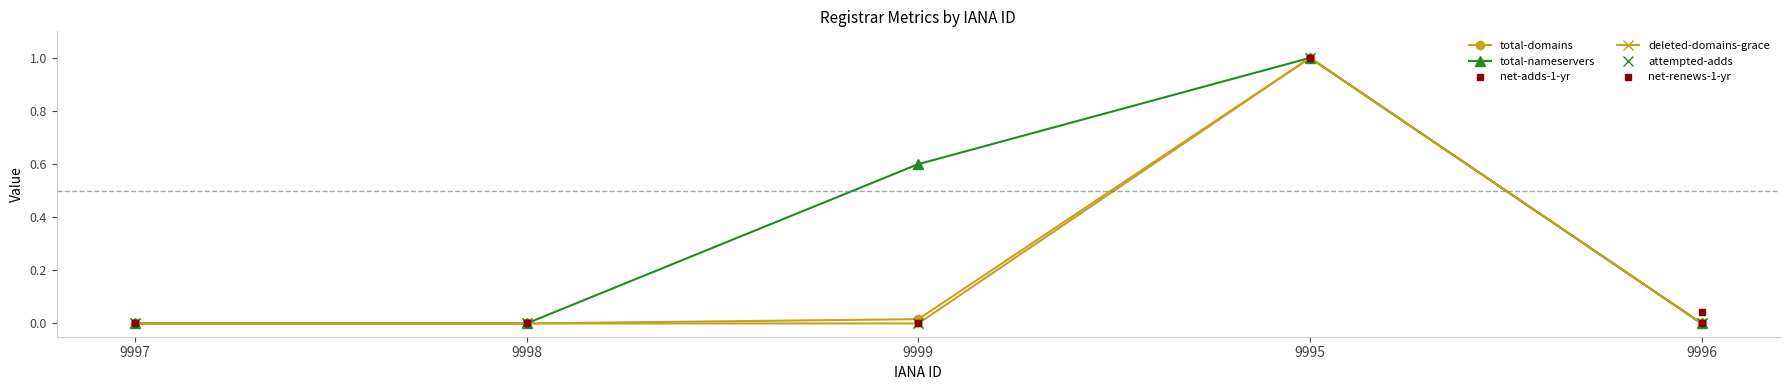

Rank the series at 9996 from highest to lowest value.

net-adds-1-yr, deleted-domains-grace, attempted-adds, total-domains, total-nameservers, net-renews-1-yr